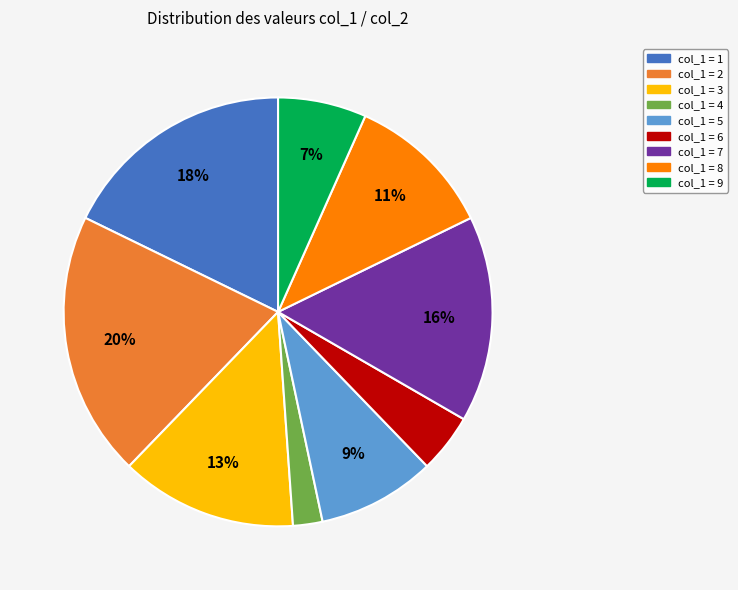

Is there a majority slice in this chart?

No